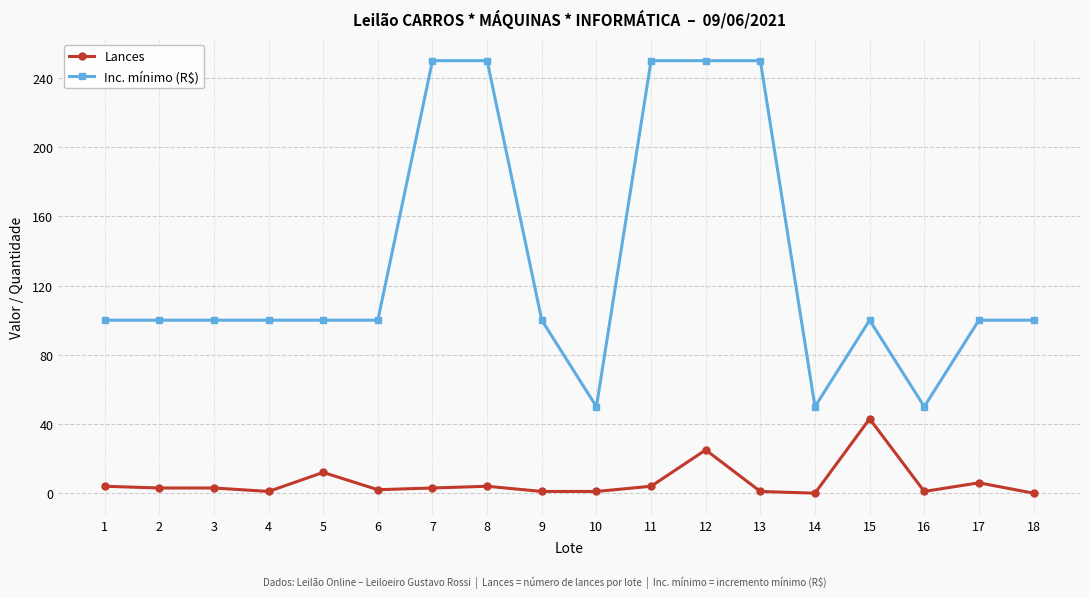

What is the sum of all Inc. mínimo (R$) values?

2400